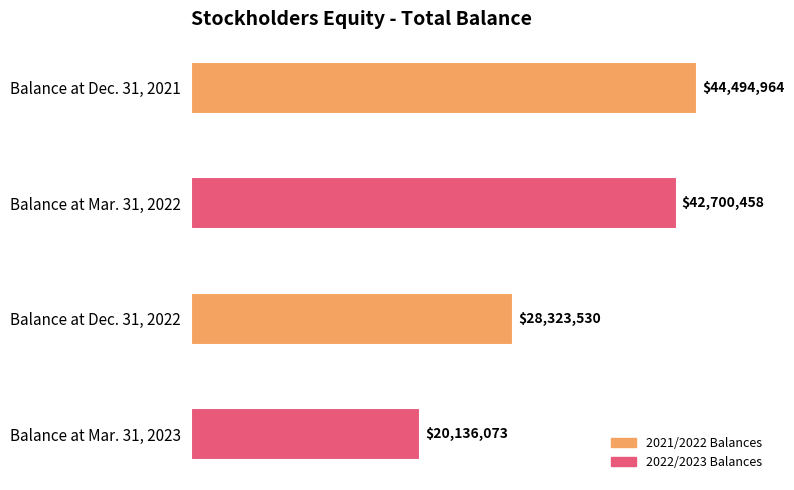

Are the bars horizontal?

Yes